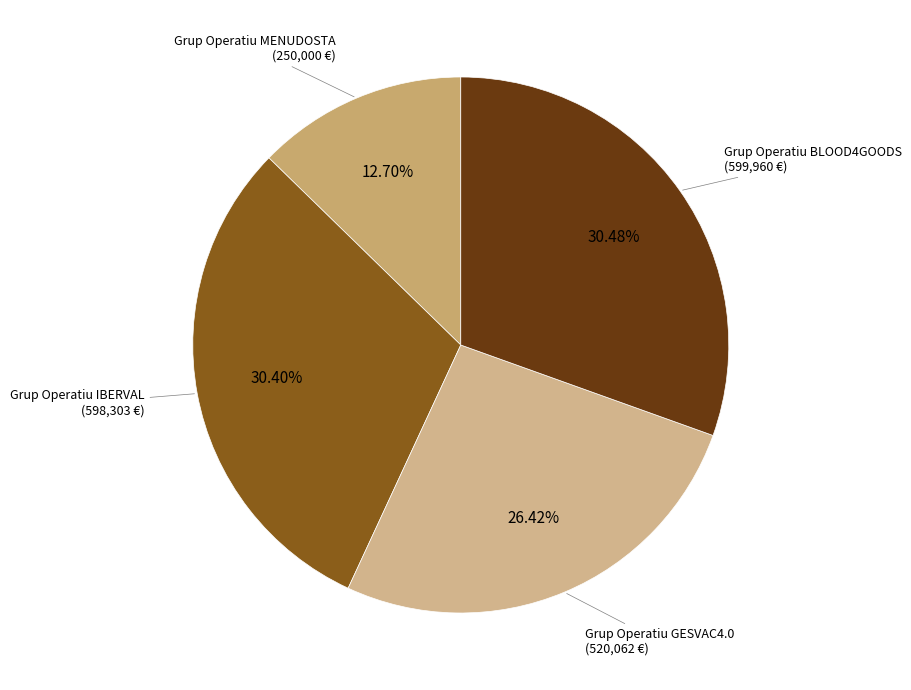

How many segments does this pie chart have?

4